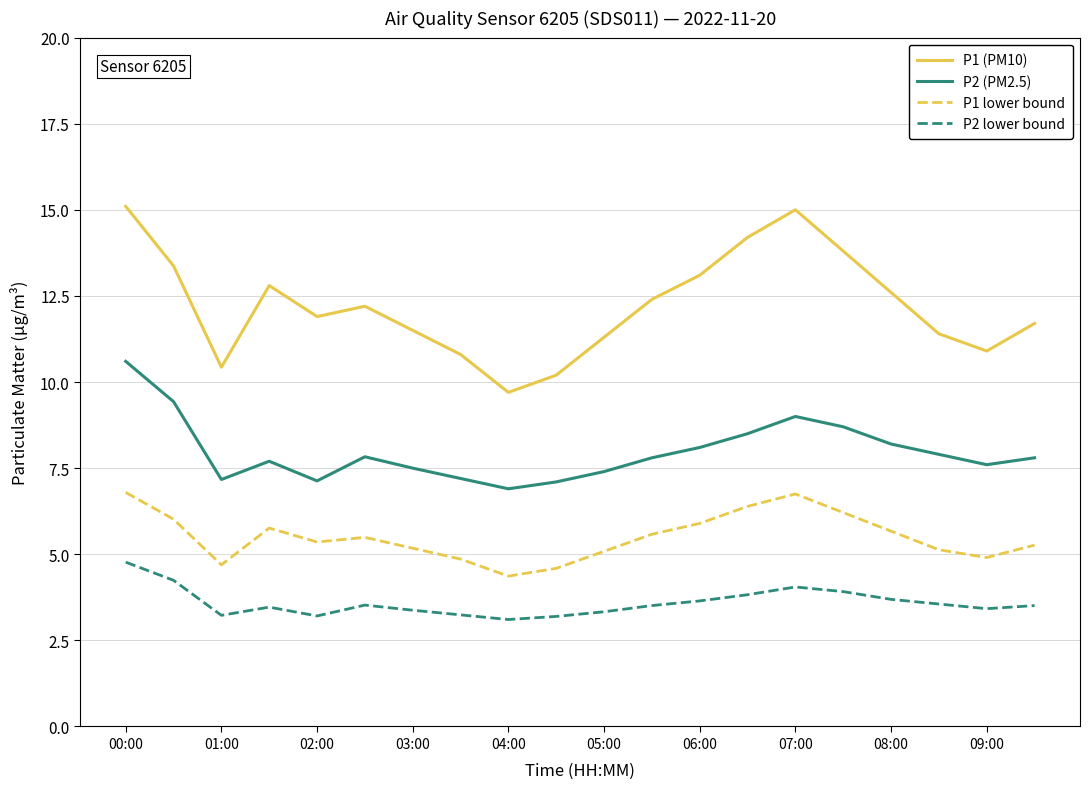

How many lines are shown in the chart?

4